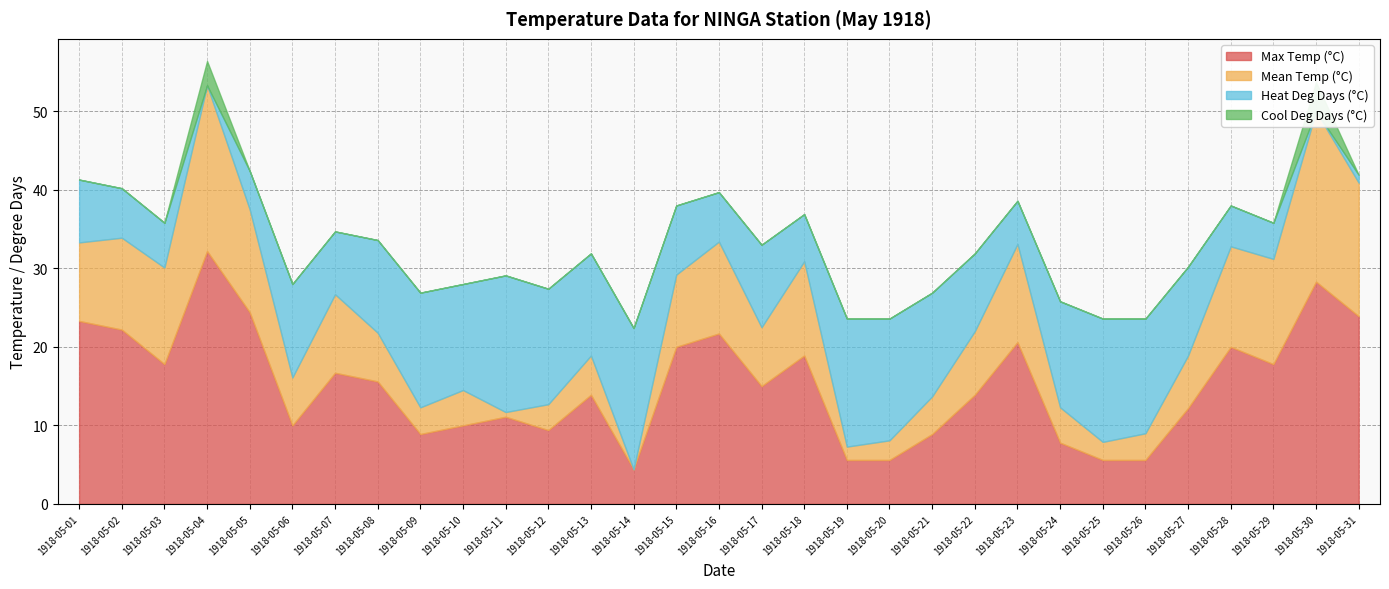

What is the value of the Max Temp (°C) point at the 15th from the left?

20.0